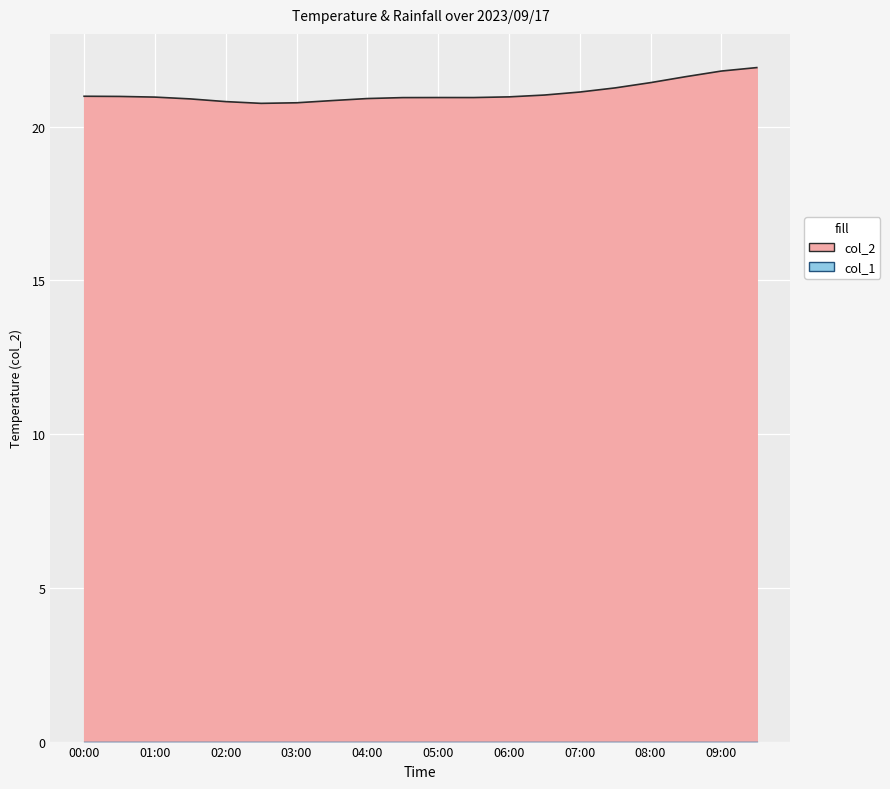

What is the label of the 8th point from the left?

03:30